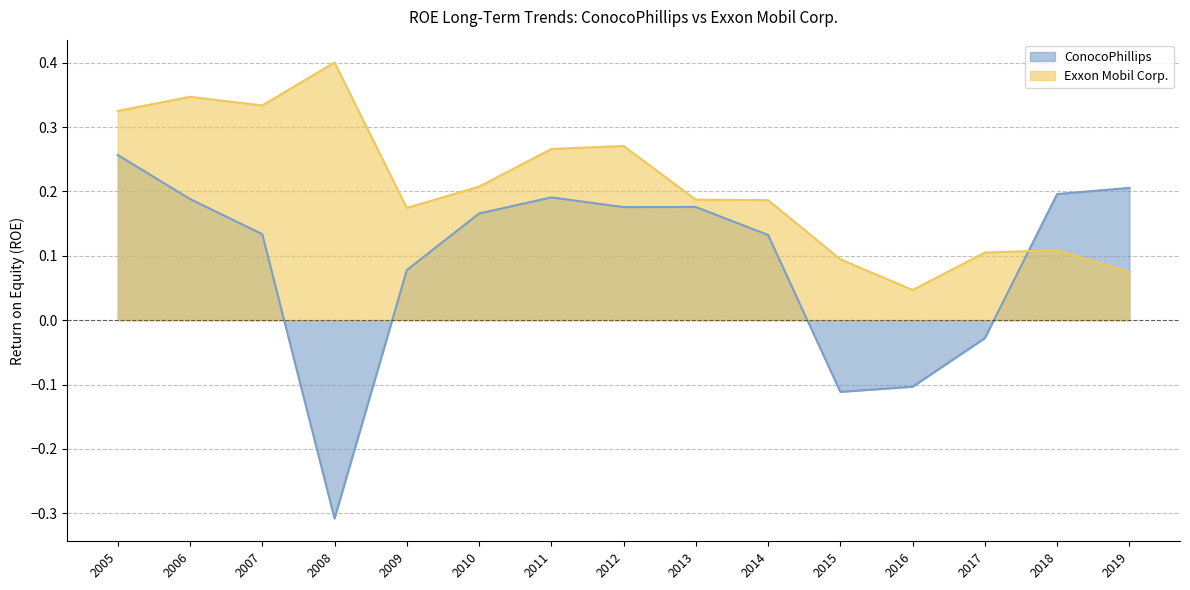

What is the total value across all series at 2012?

0.4